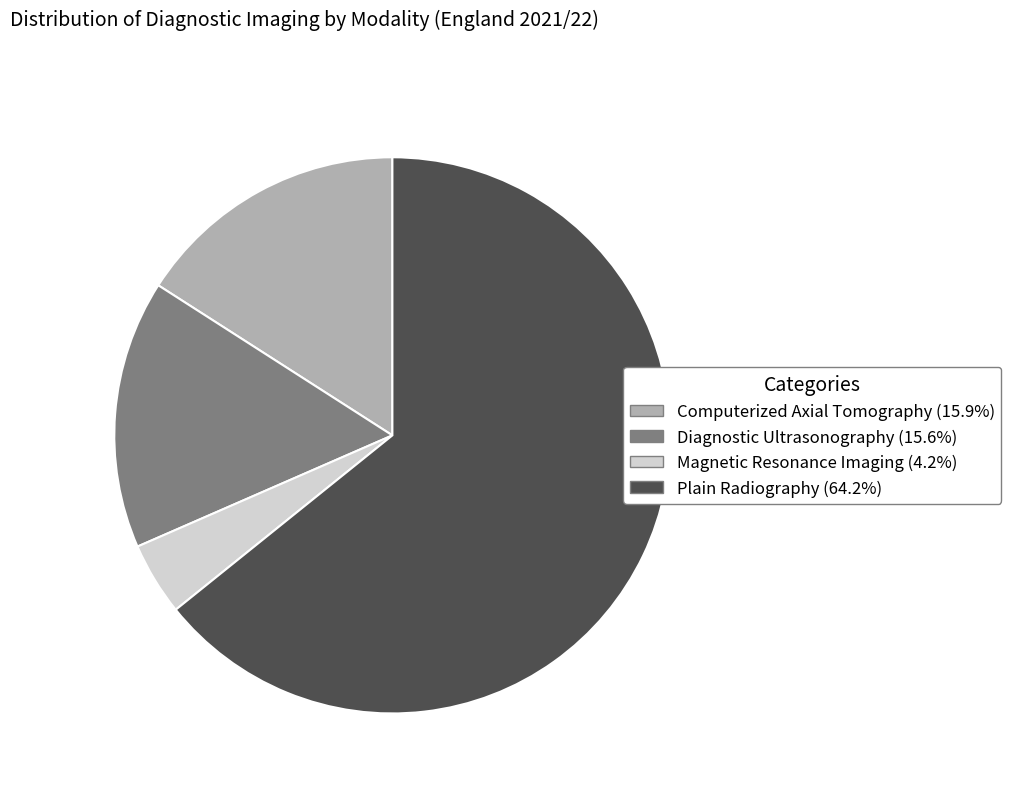

Approximately how many times larger is the value at Computerized Axial Tomography compared to Diagnostic Ultrasonography?

1.0